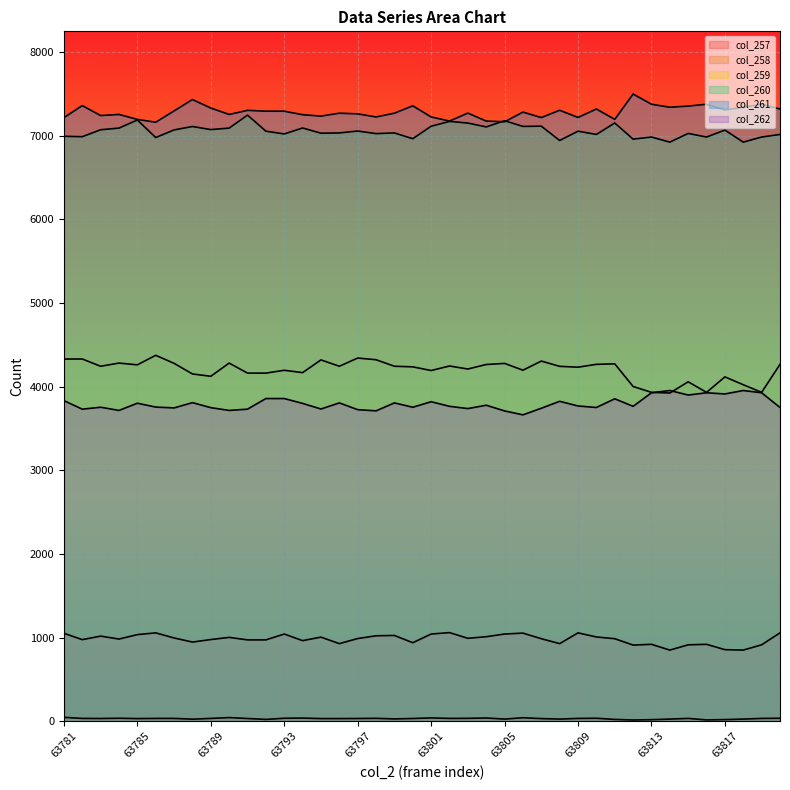

What is the difference between the highest and lowest values at 63803?

7237